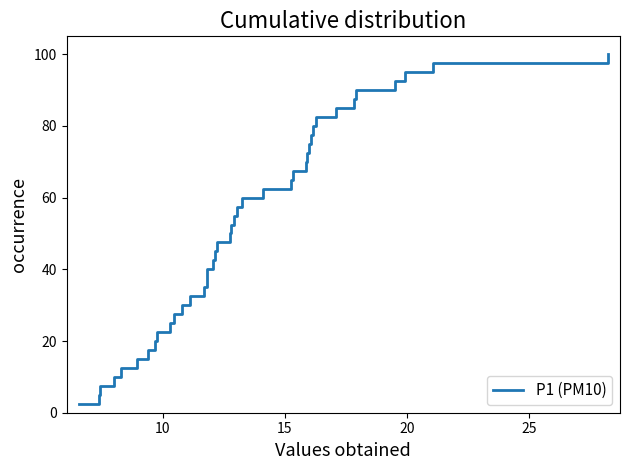

Reading left to right, list all the values displayed in this chart.

2.5	5.0	7.5	10.0	12.5	15.0	17.5	20.0	22.5	25.0	27.5	30.0	32.5	35.0	37.5	40.0	42.5	45.0	47.5	50.0	52.5	55.0	57.5	60.0	62.5	65.0	67.5	70.0	72.5	75.0	77.5	80.0	82.5	85.0	87.5	90.0	92.5	95.0	97.5	100.0